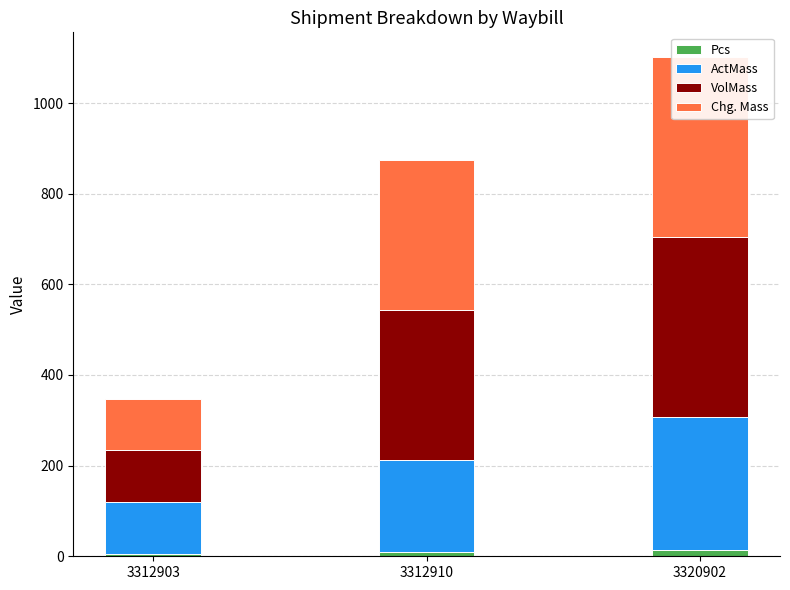

At which label does VolMass first exceed 331?

3320902